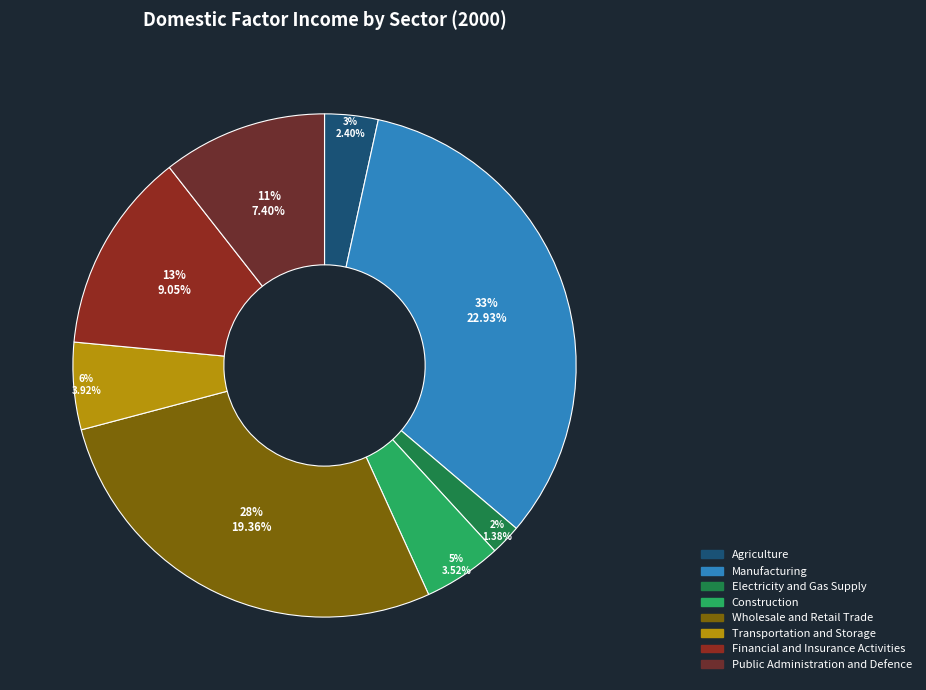

To the nearest percent, what is the difference between the largest and smallest slice percentages?

31%